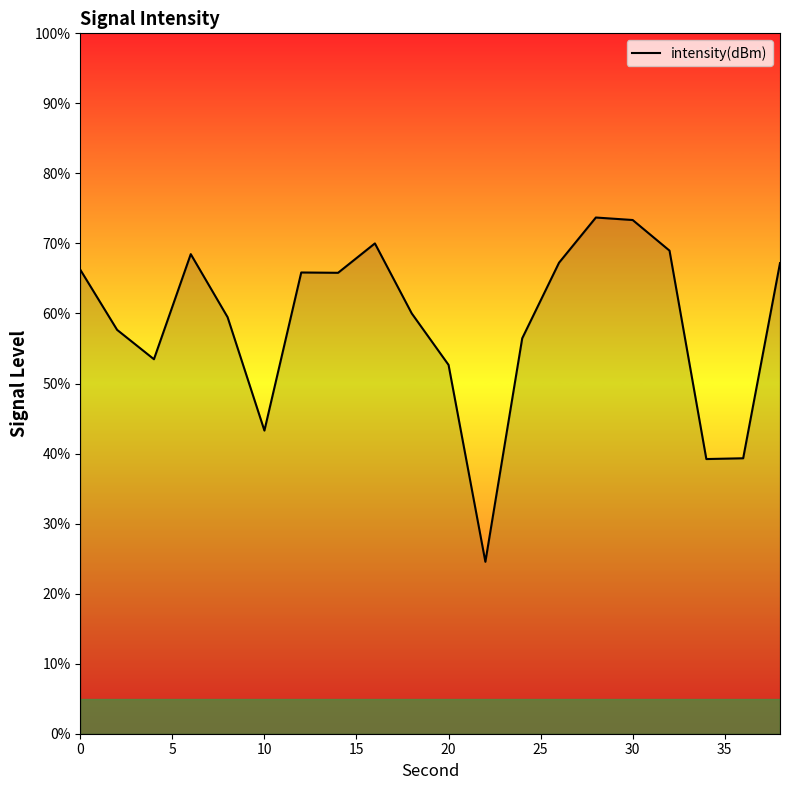

What is the difference between the maximum and minimum values?

49.2